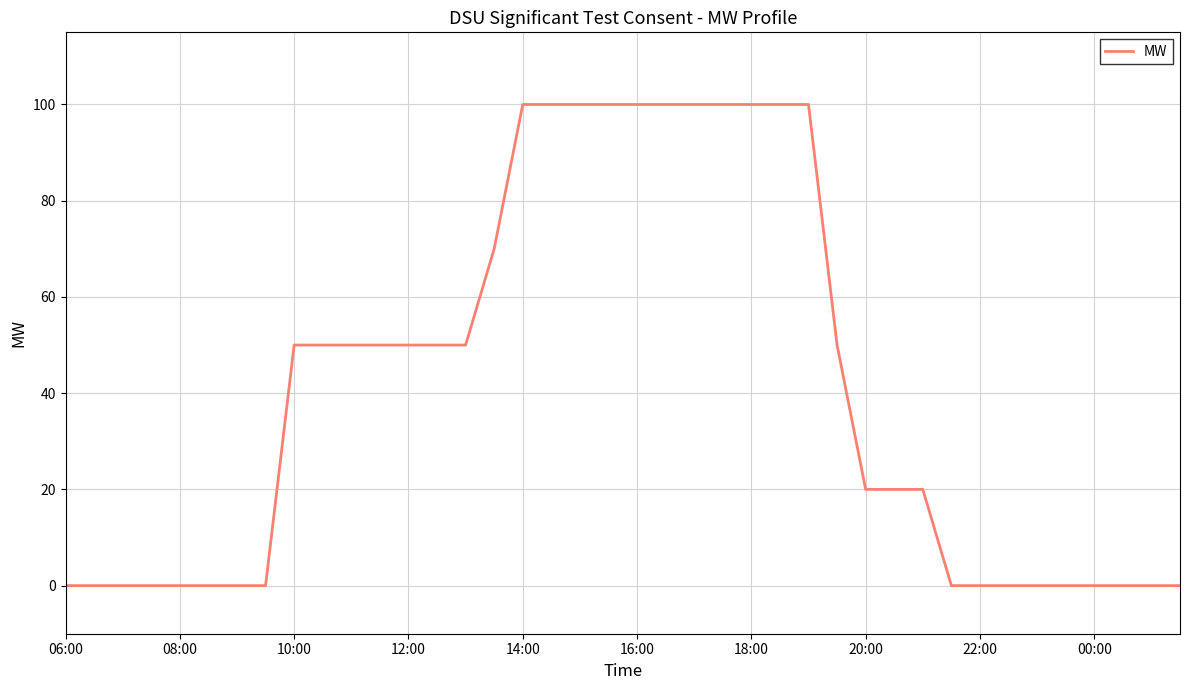

What is the maximum value shown in the chart?

100